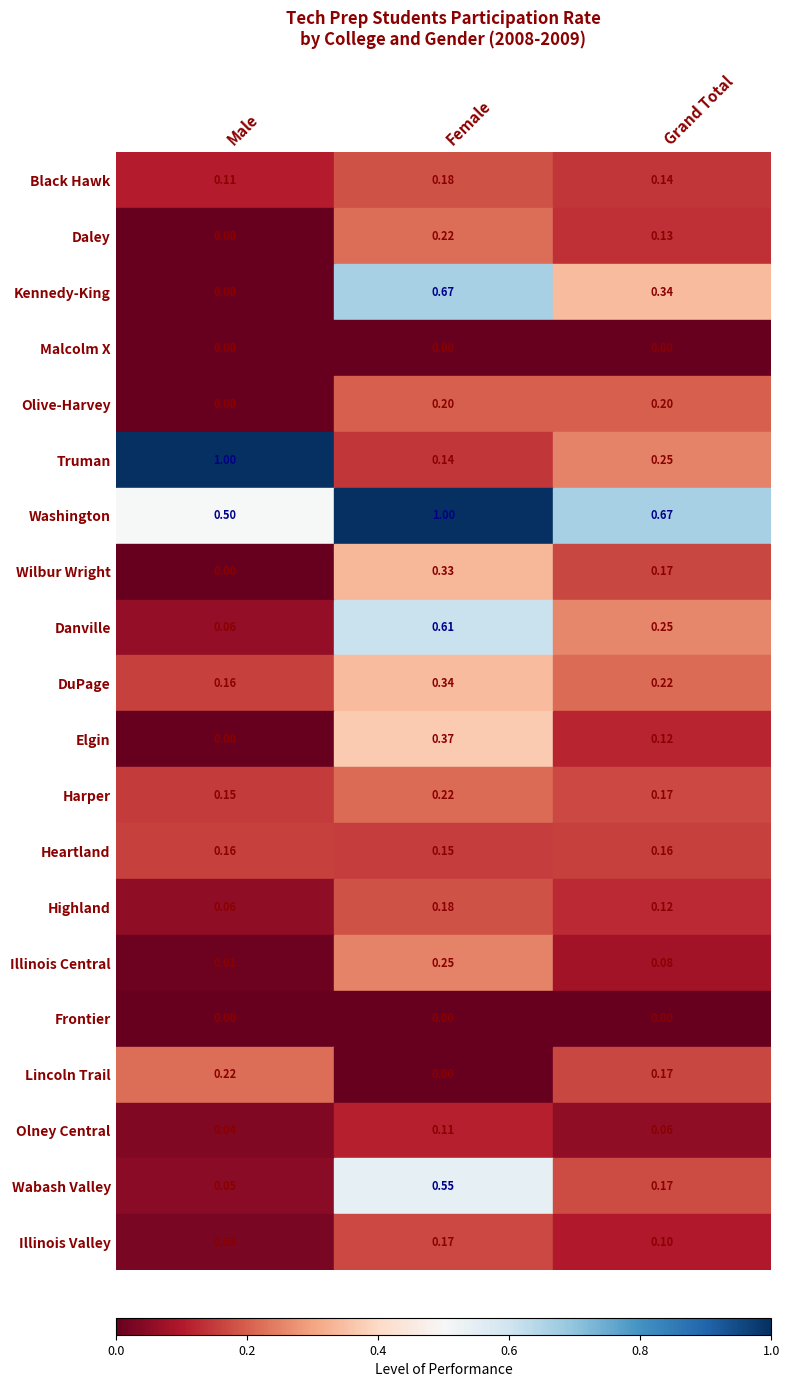

How many data points in Daley are above 0?

2